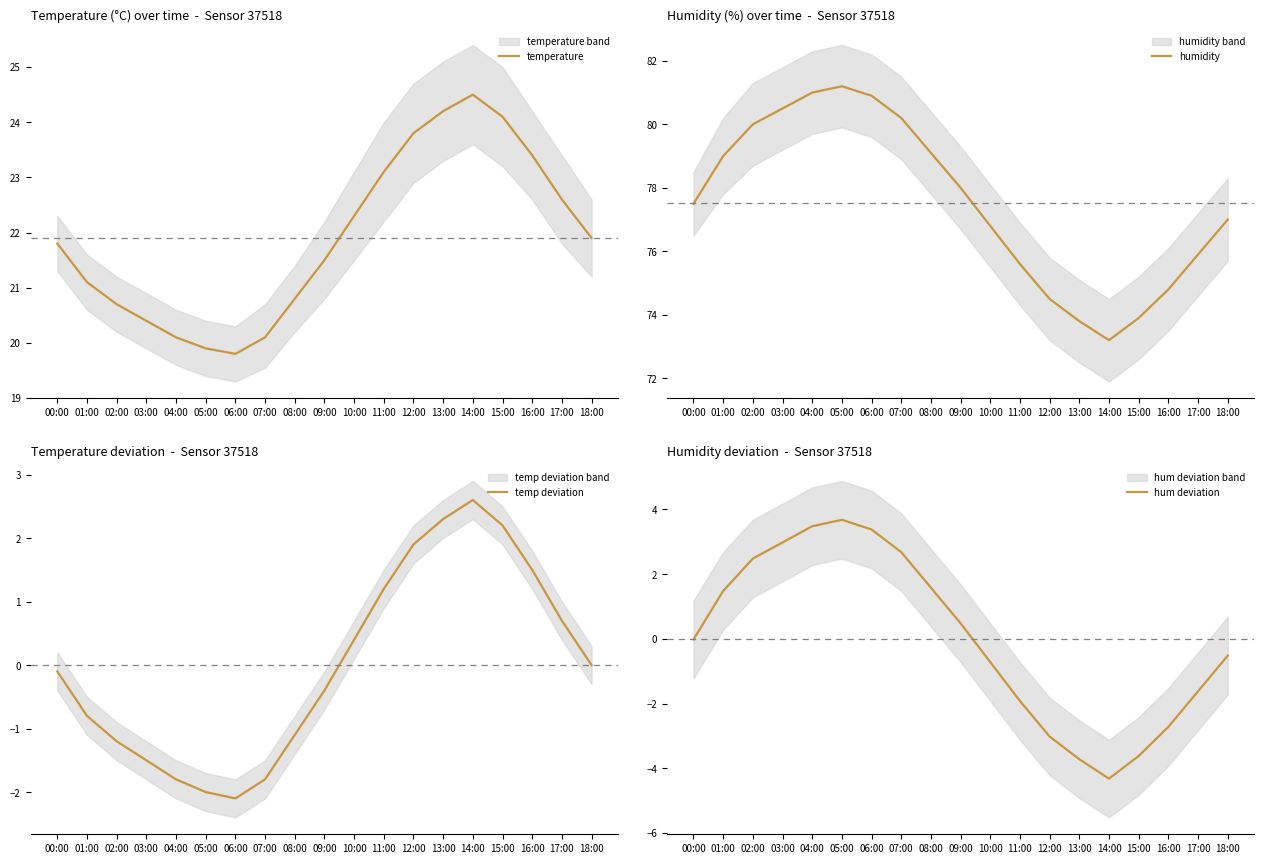

The humidity series shows 29.5 at 13:00. True or false?

False